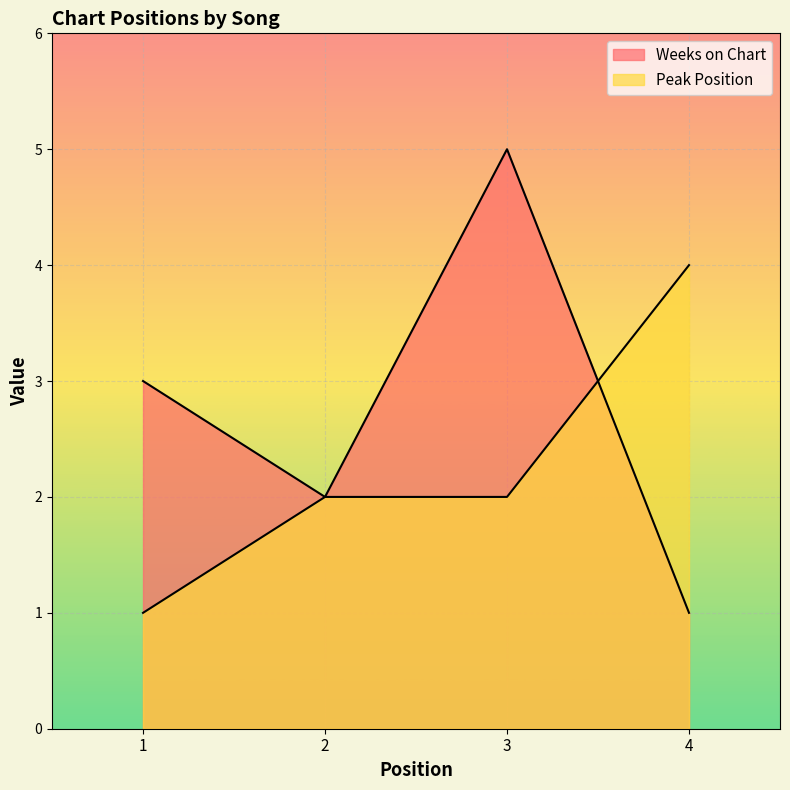

What are all the series names shown in the legend?

Weeks on Chart, Peak Position